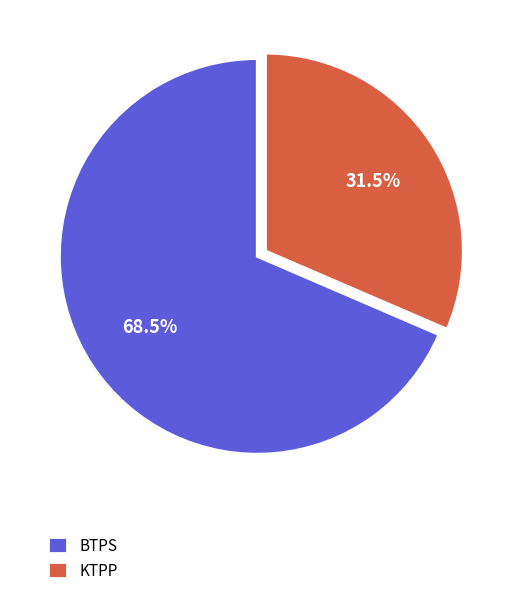

True or false: BTPS accounts for 60% of the total.

False